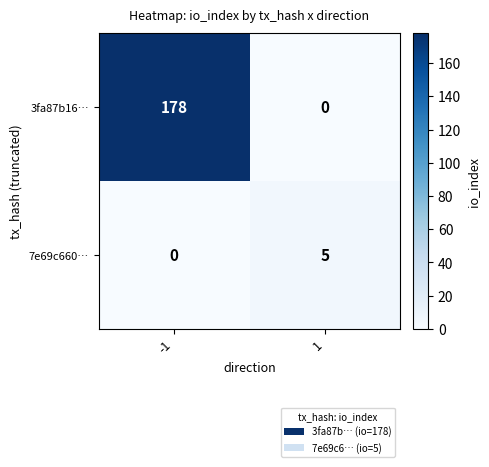

What value does the 7e69c660… series have at 1?

5